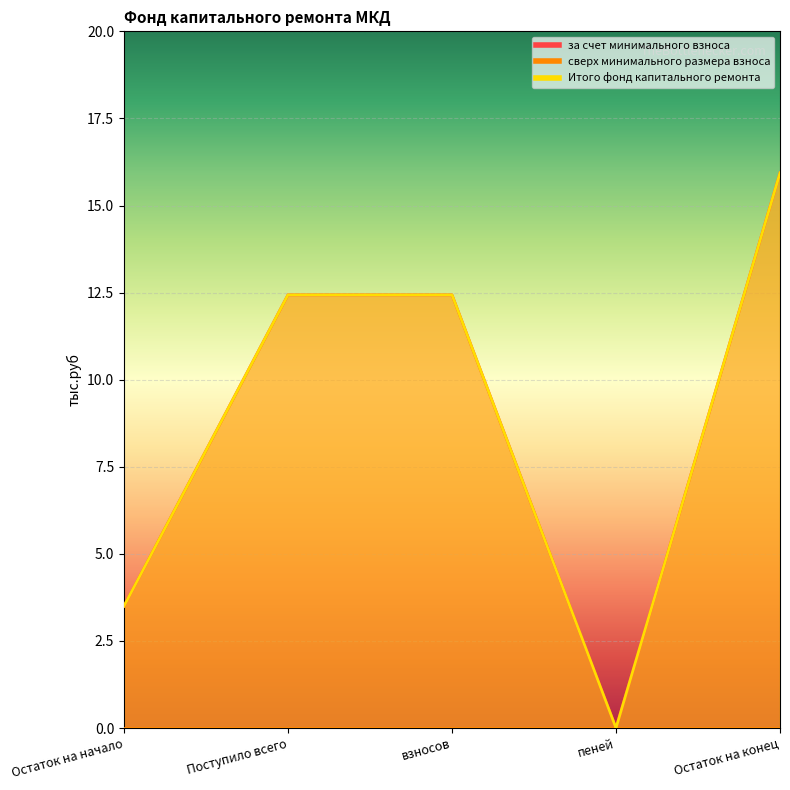

Reading left to right, list all the values displayed in this chart.

за счет минимального взноса: Остаток на начало=3.5	Поступило всего=12.4	взносов=12.4	пеней=0.0	Остаток на конец=15.9
Итого фонд капитального ремонта: Остаток на начало=3.5	Поступило всего=12.4	взносов=12.4	пеней=0.0	Остаток на конец=15.9